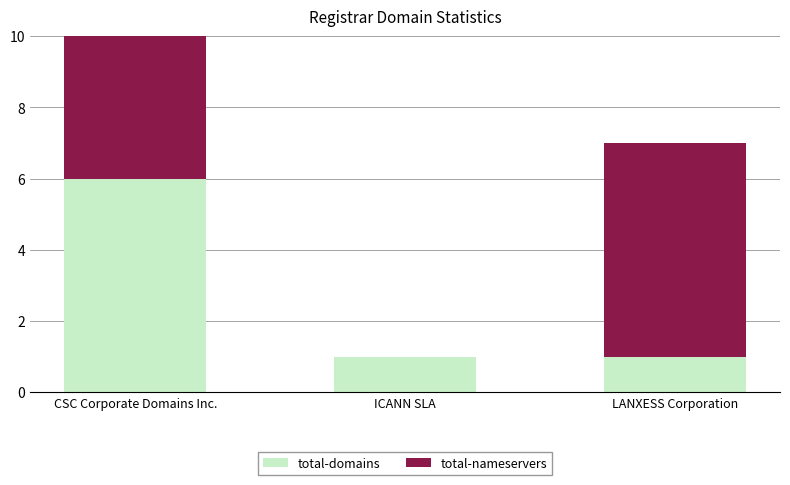

How many bars are there in each group?

2